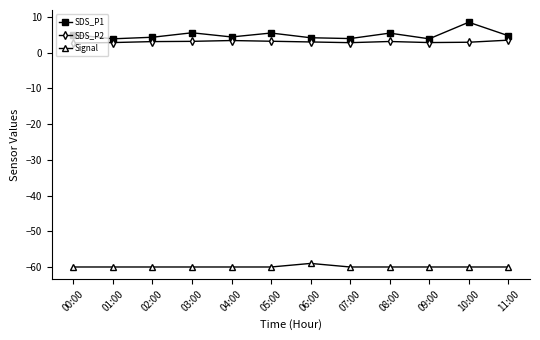

Which series has the largest range (max minus min)?

SDS_P1